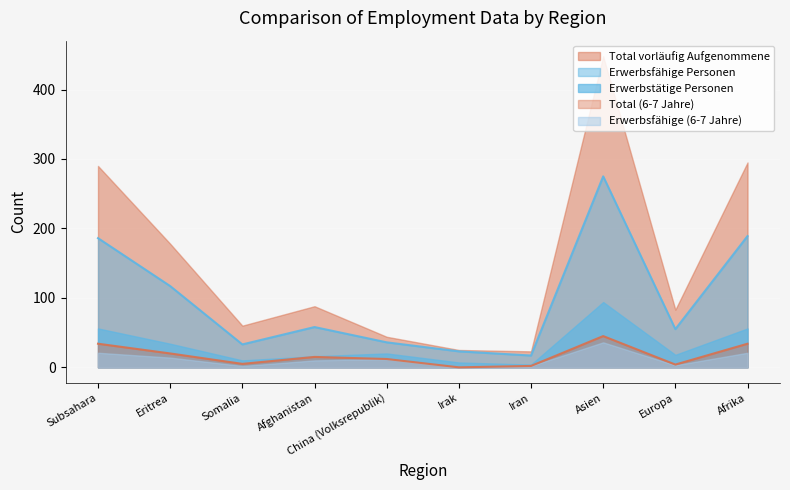

The Erwerbstätige Personen series shows 56 at Subsahara. True or false?

True